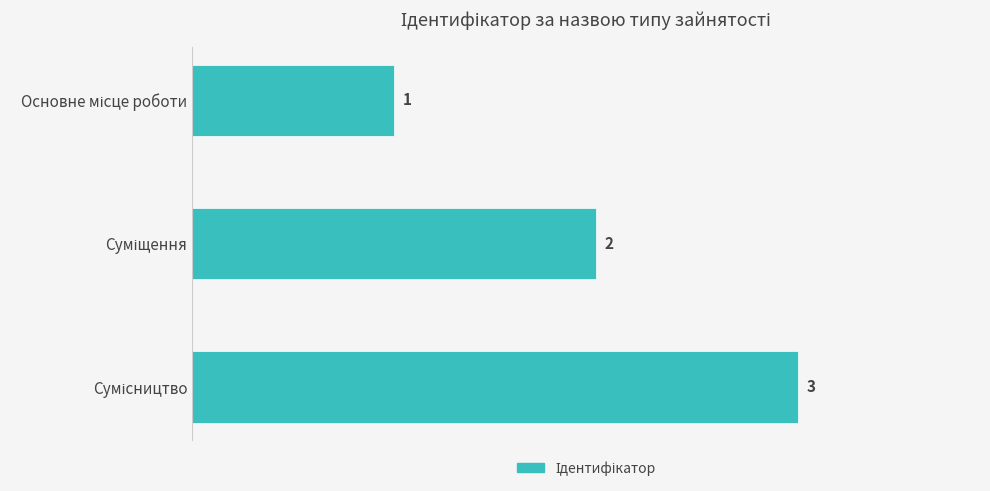

What is the value of the 2nd bar from the top?

2